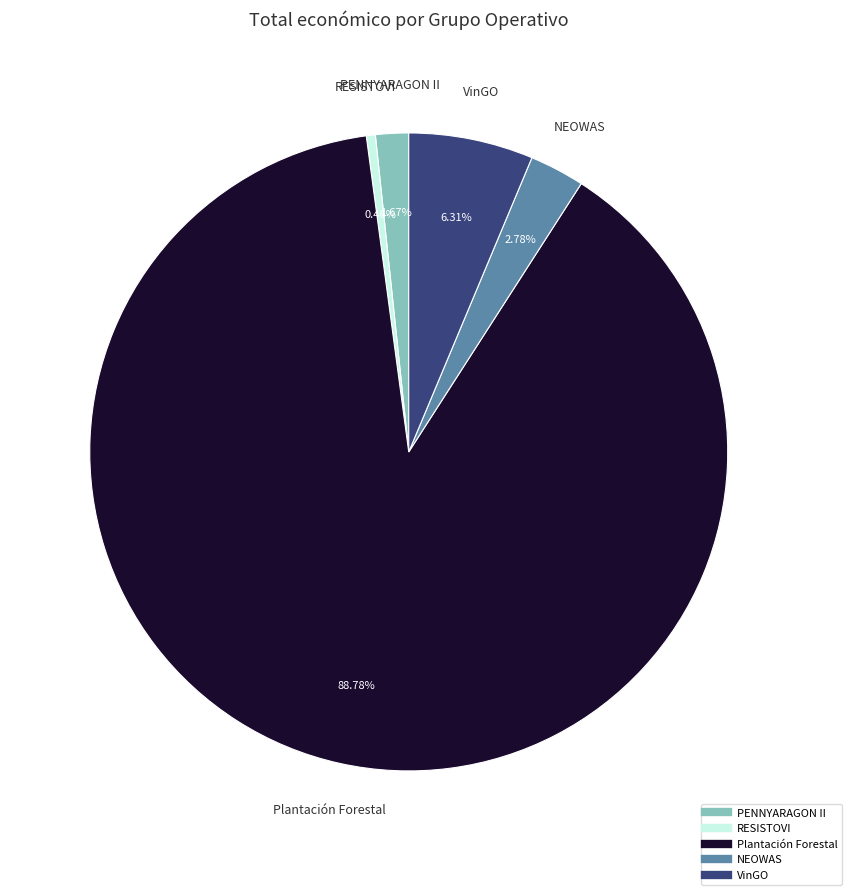

What is the ratio of the value at PENNYARAGON II to the value at VinGO?

0.3